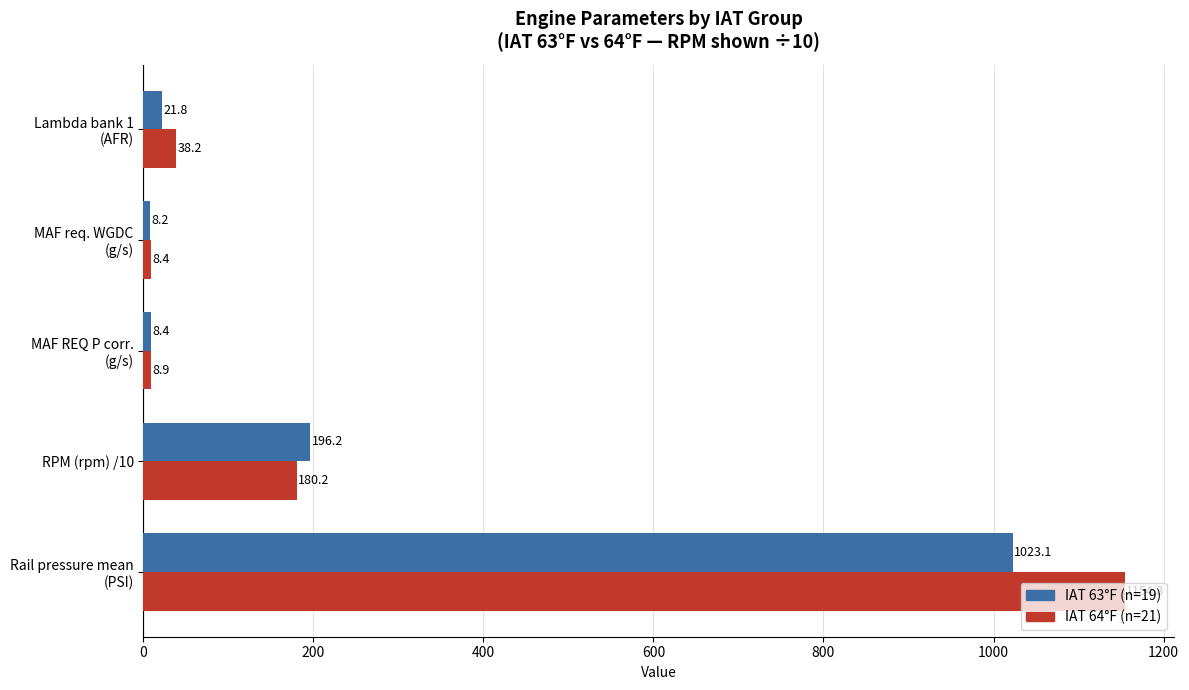

What is the smallest value displayed?

8.2